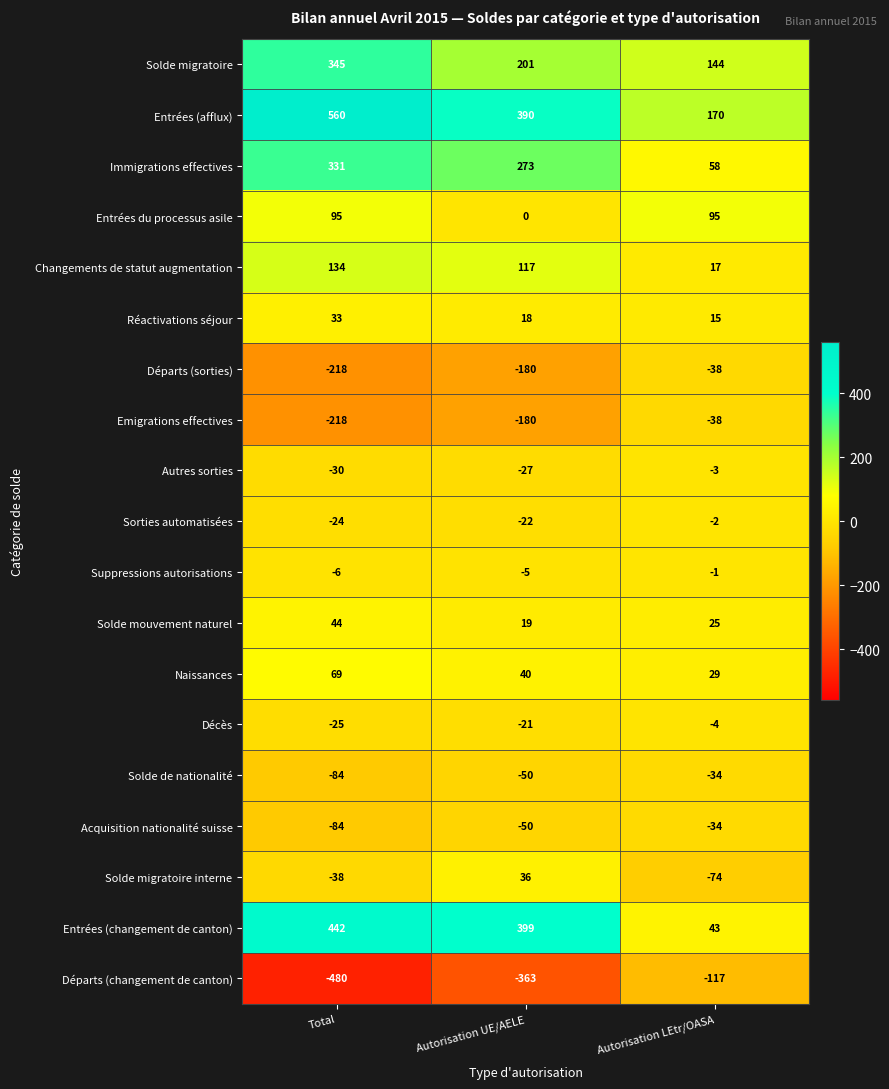

True or false: Immigrations effectives has a value of 93 at Autorisation LEtr/OASA.

False